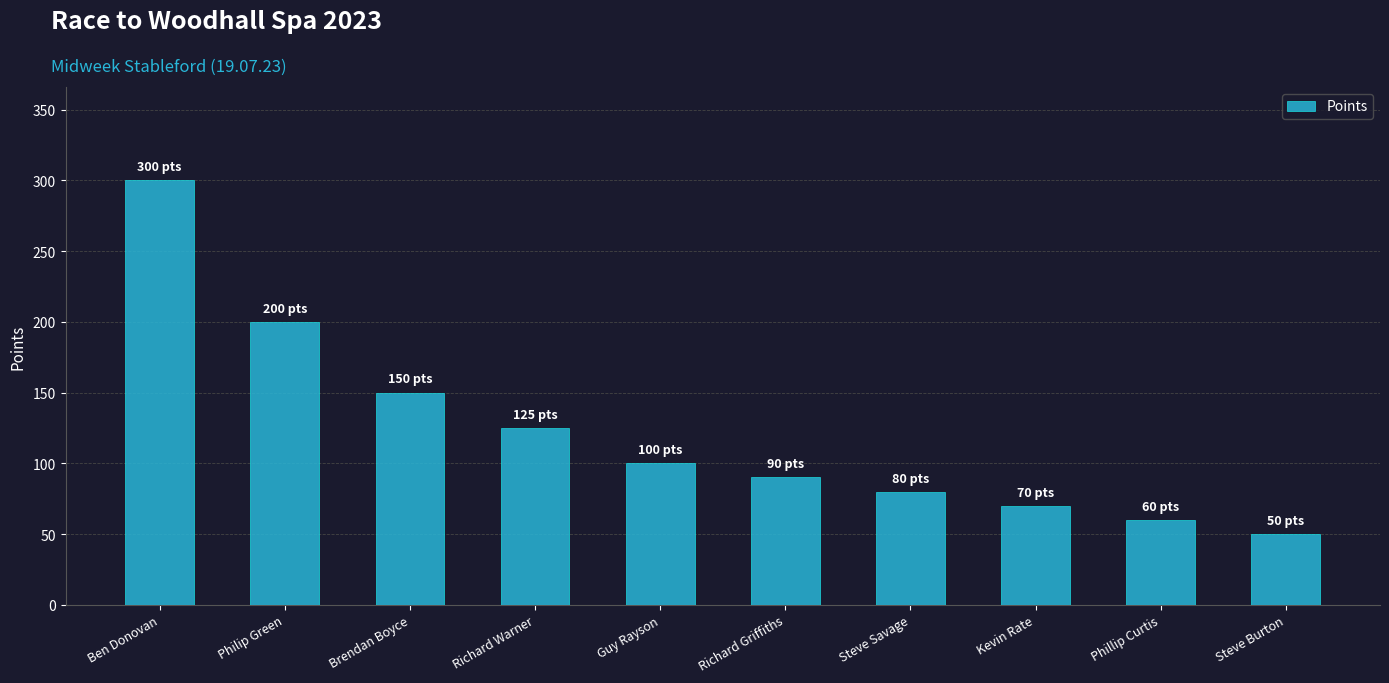

What is the label of the 5th bar from the right?

Richard Griffiths